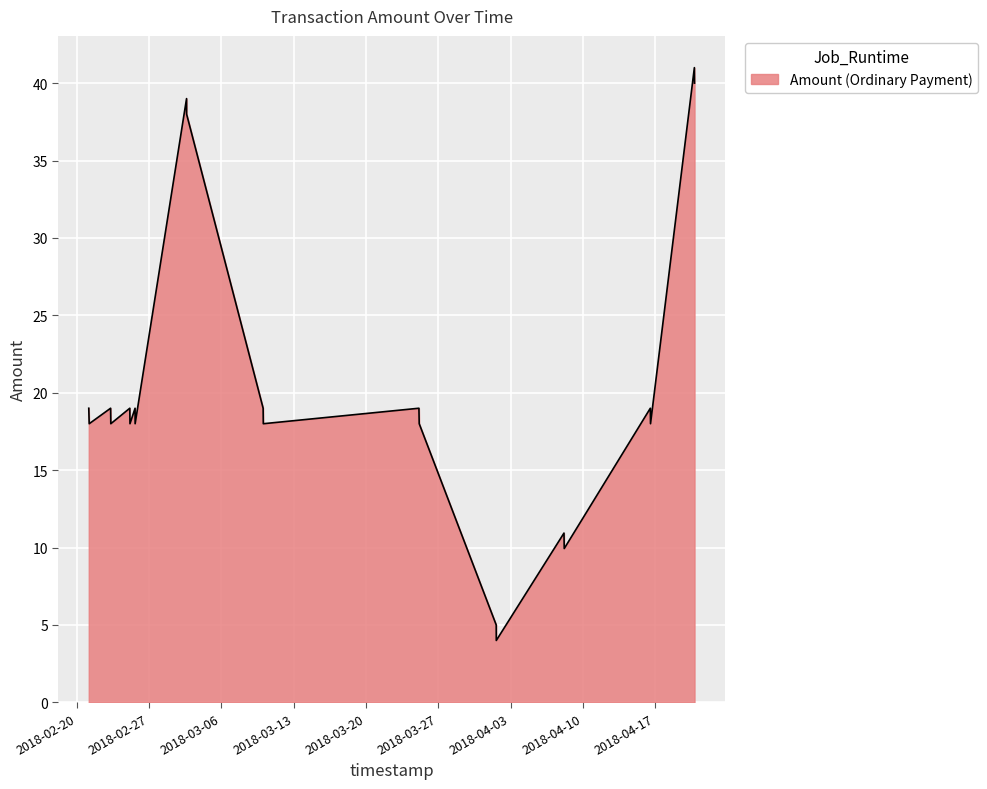

True or false: there are more than 1 points higher than both neighbors.

True